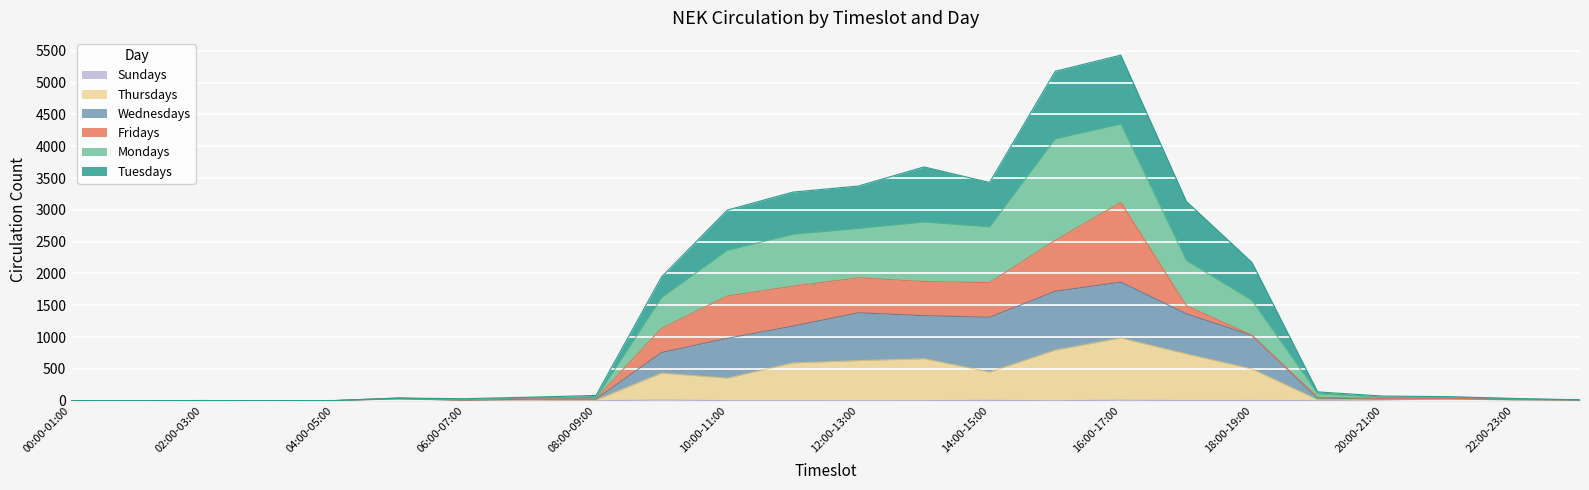

At which category does the chart reach its peak across all series?

16:00-17:00